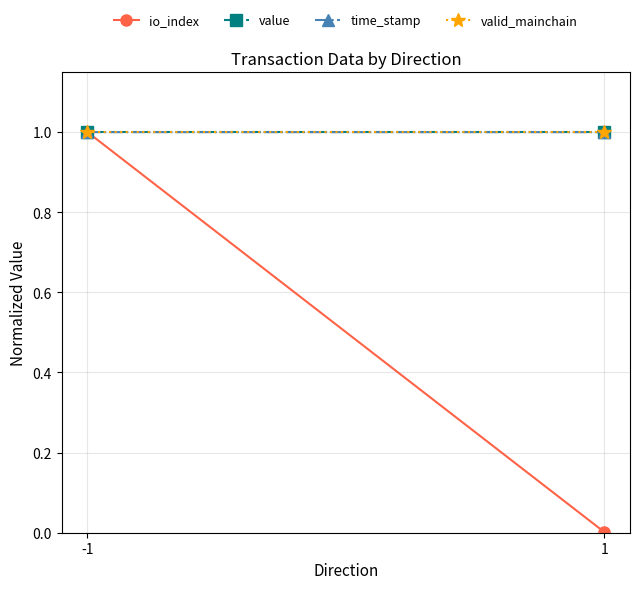

The value series shows 1.0 at -1. True or false?

True